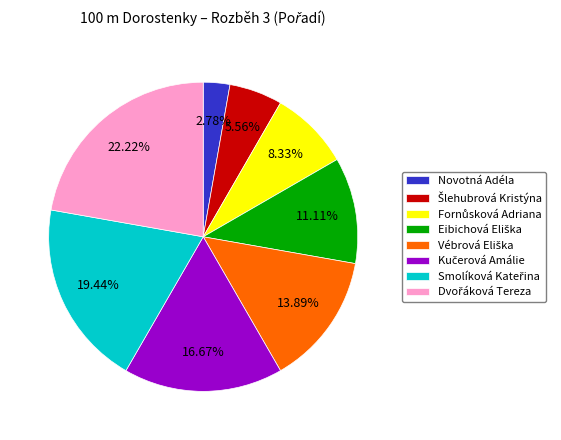

Is there a majority slice in this chart?

No